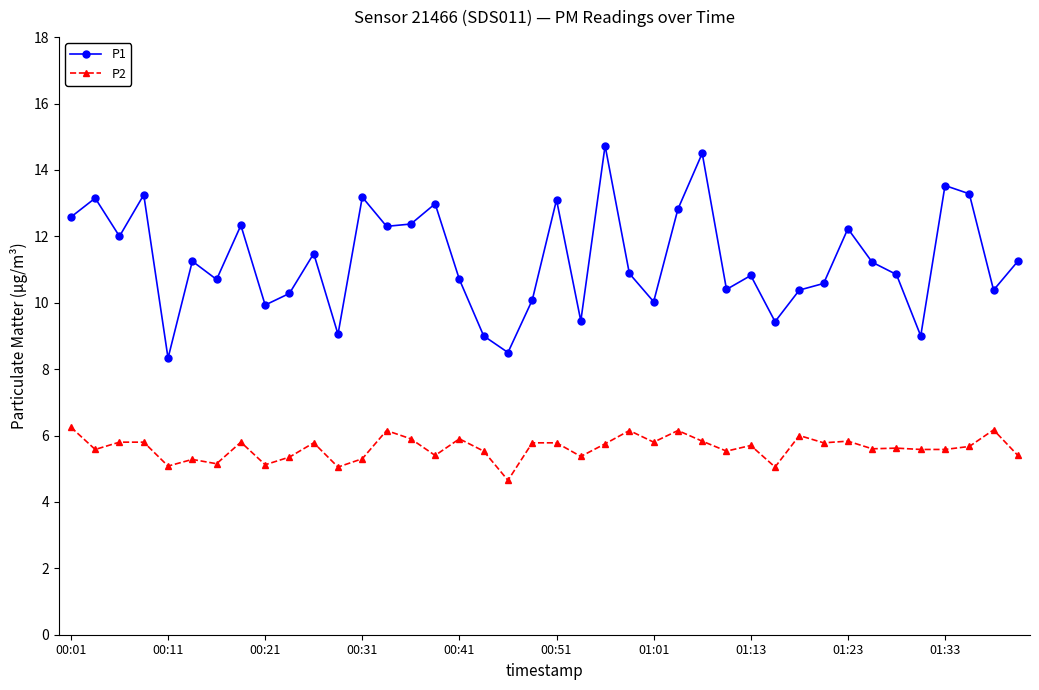

True or false: P1 and P2 intersect in this chart.

False